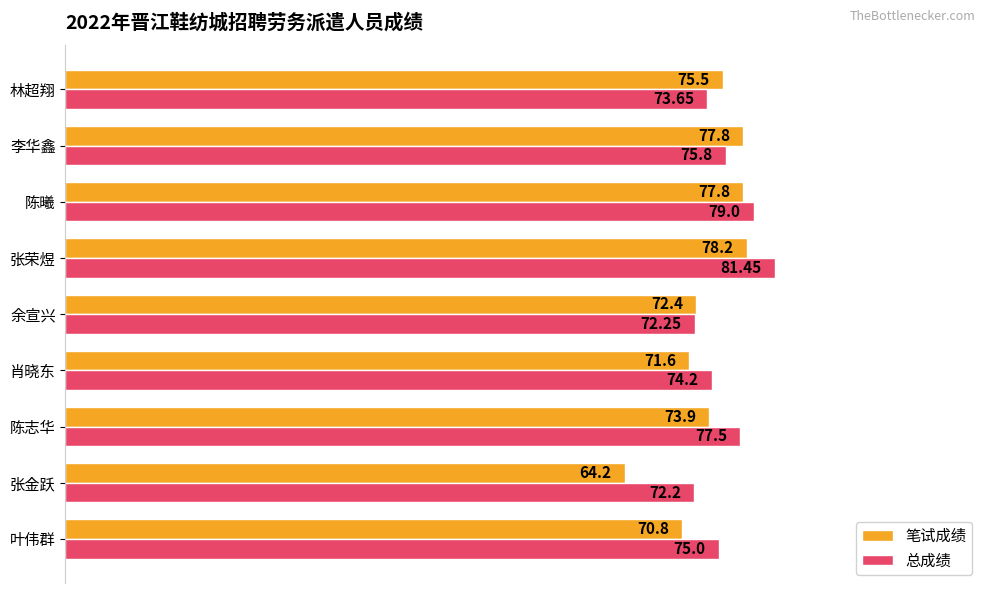

What is the average value of the 总成绩 series?

75.7